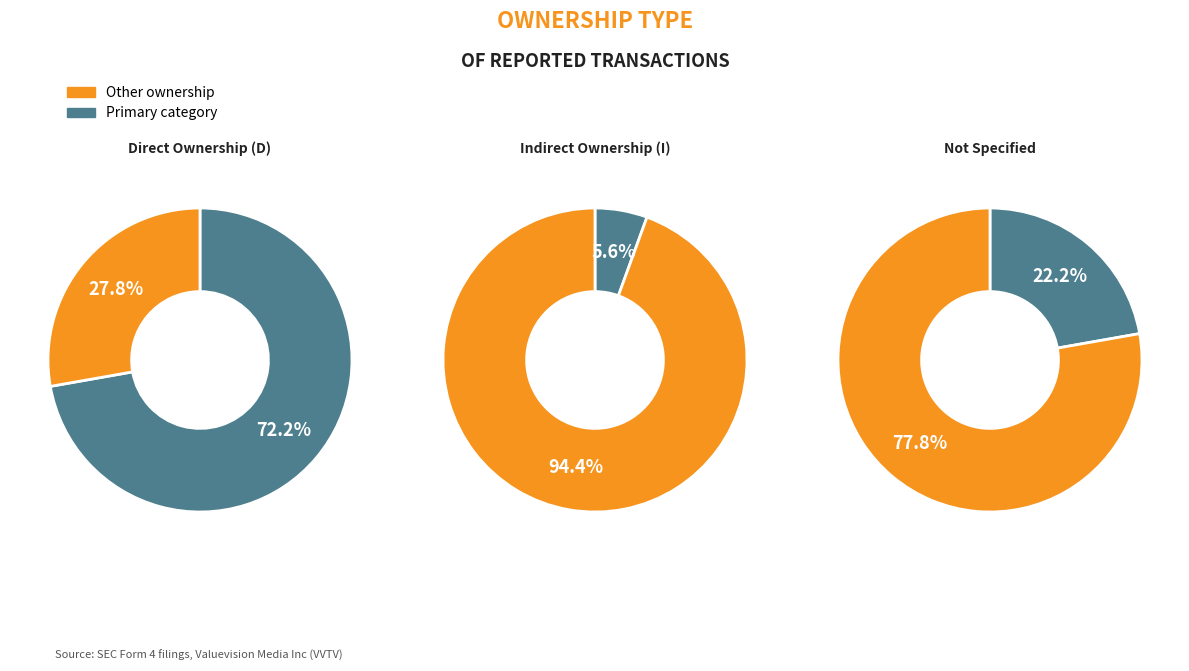

Count the number of slices in the pie.

2